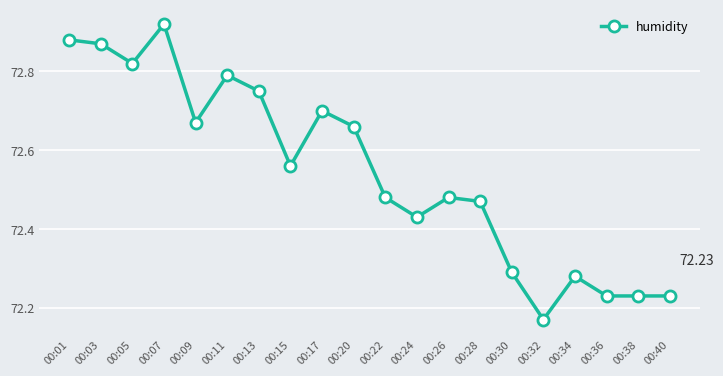

What is the difference between the values at 00:05 and 00:26?

0.3